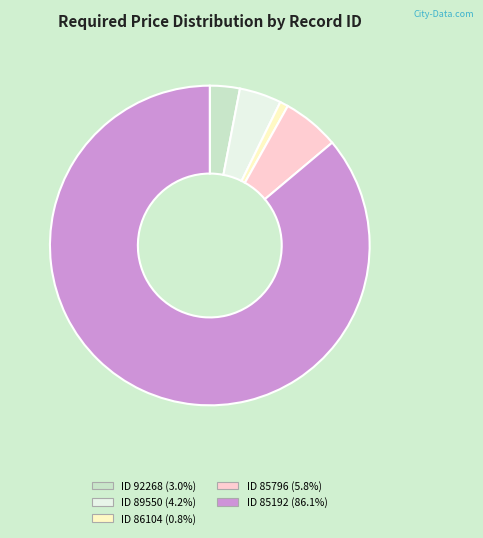

Does ID 92268 (3.0%) account for over 50% of the chart?

No